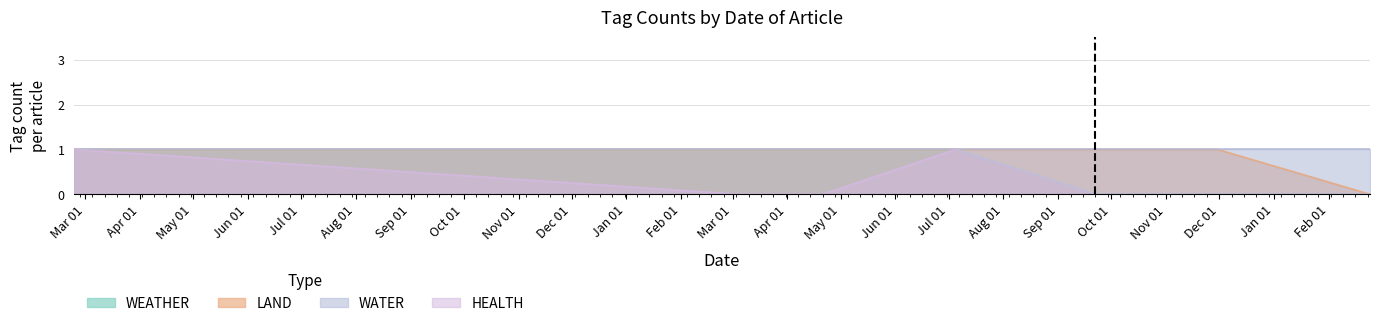

What is the label of the 5th point from the left?

2020-09-22